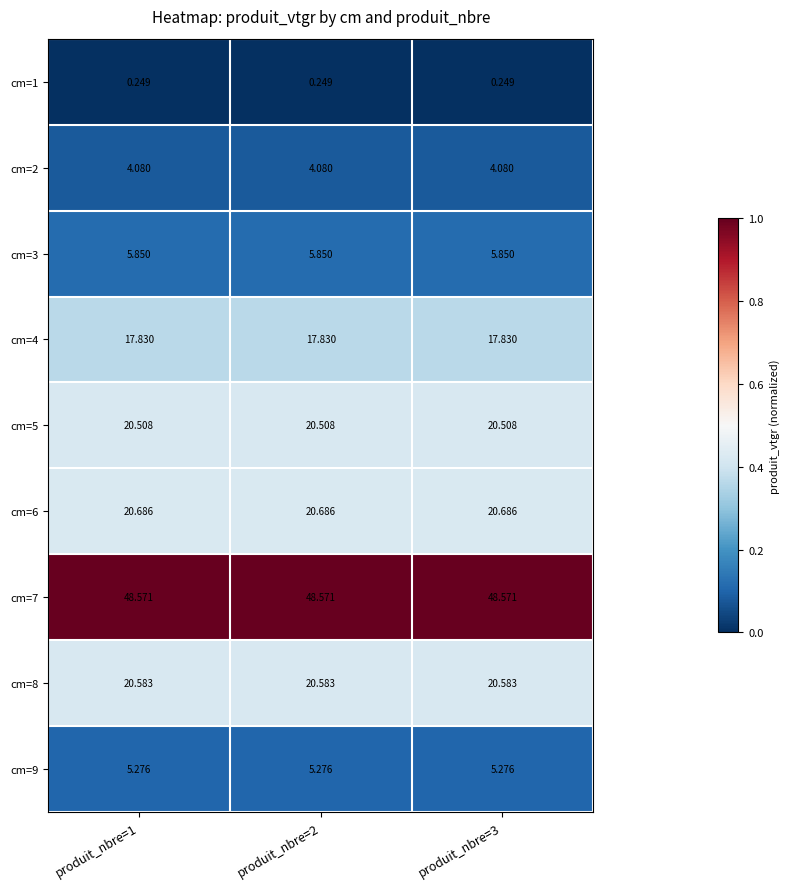

How many distinct data groups are displayed?

9